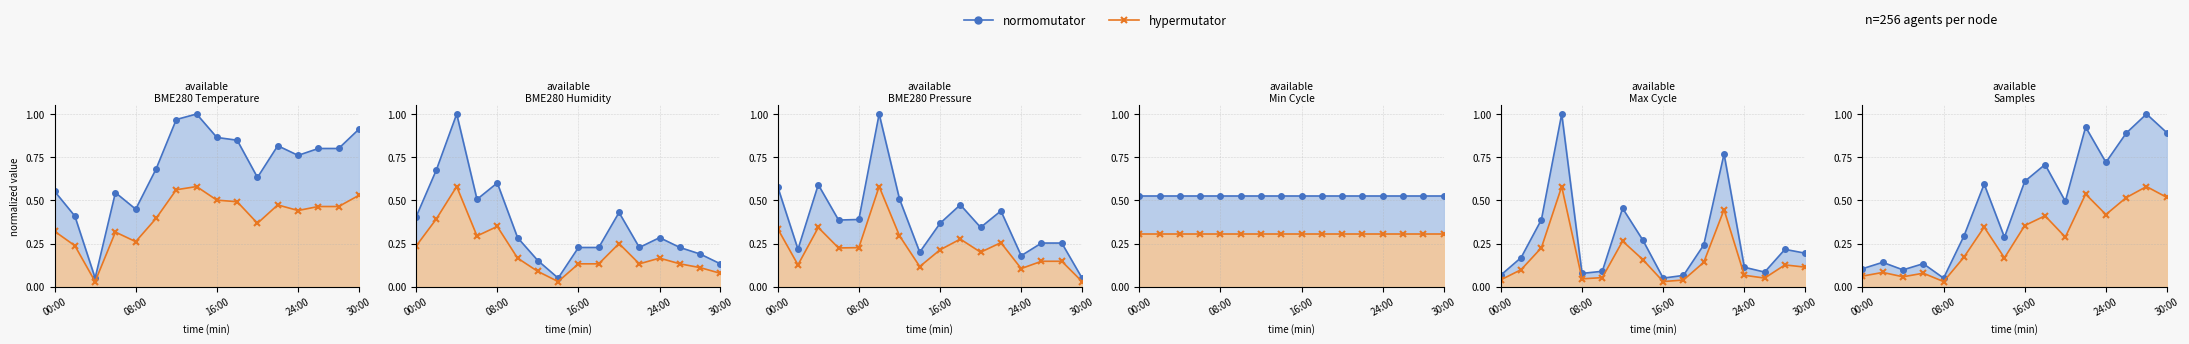

What is the average value of the Max_cycle series?

0.3